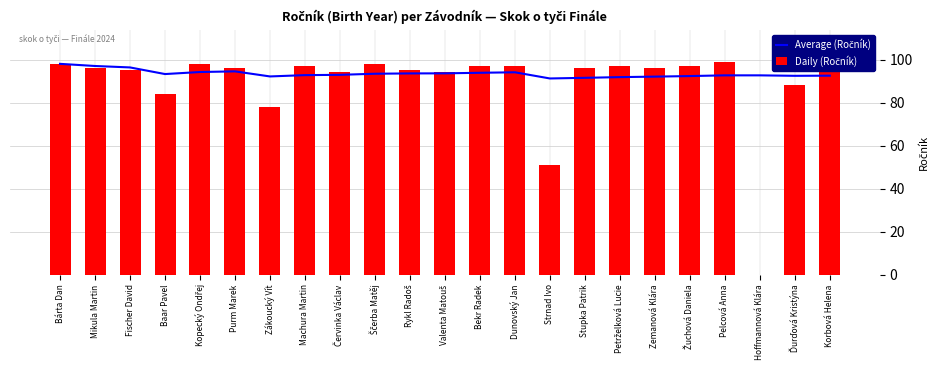

At which category is the sum across all series the highest?

Bárta Dan